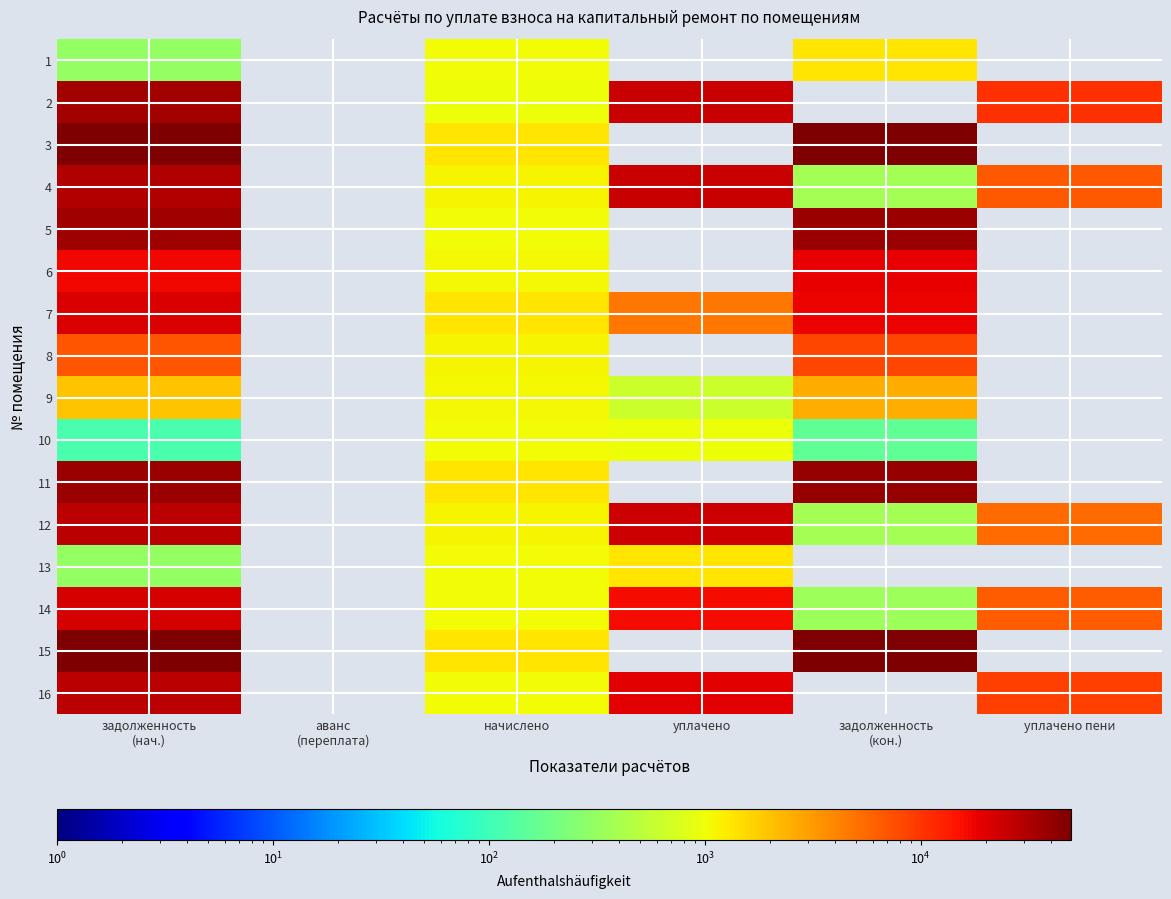

Count the number of categories in the chart.

6